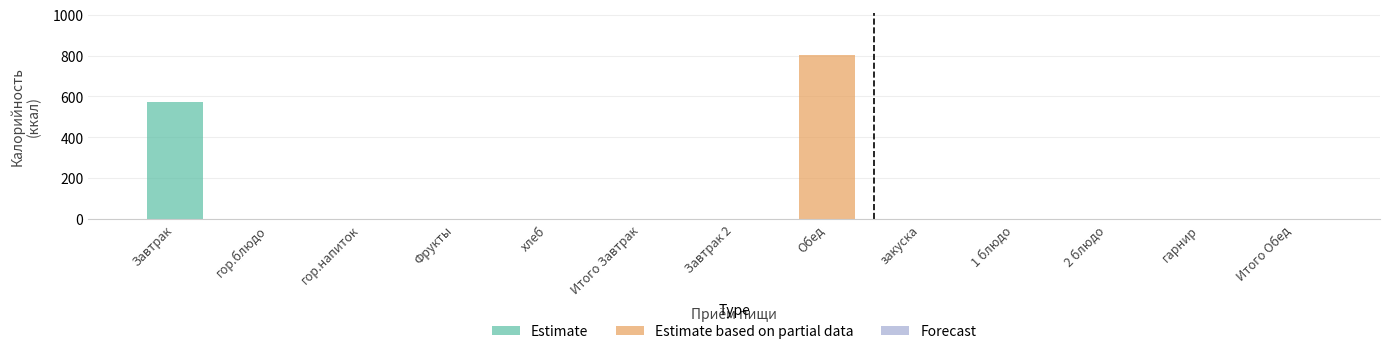

What position from the left is Завтрак?

1